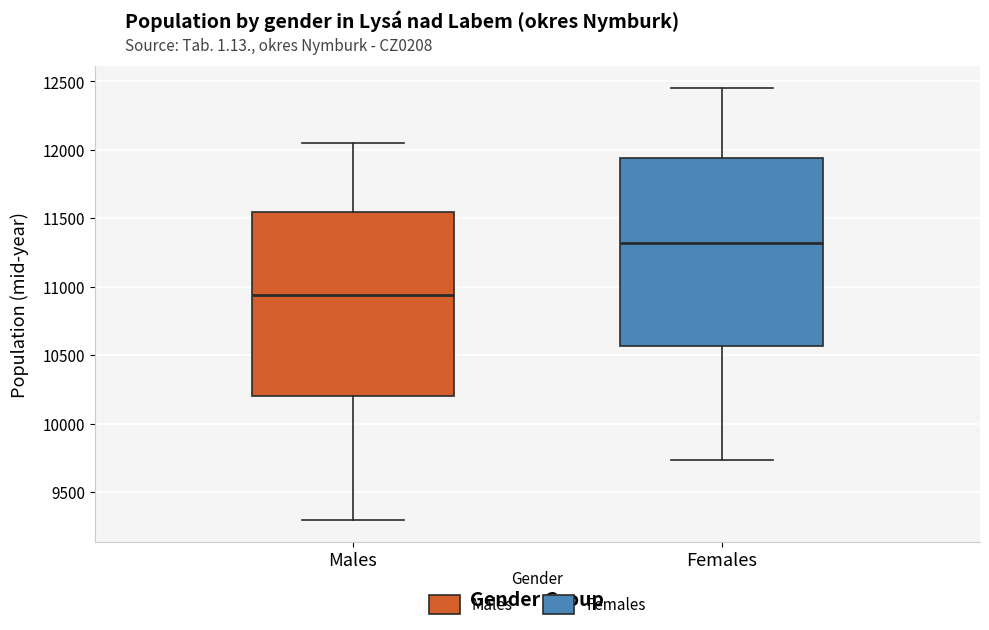

Where is the lower edge of the box for Females on the y-axis? The values are not printed on the chart, so give them approximately, as read against the axis.

10550